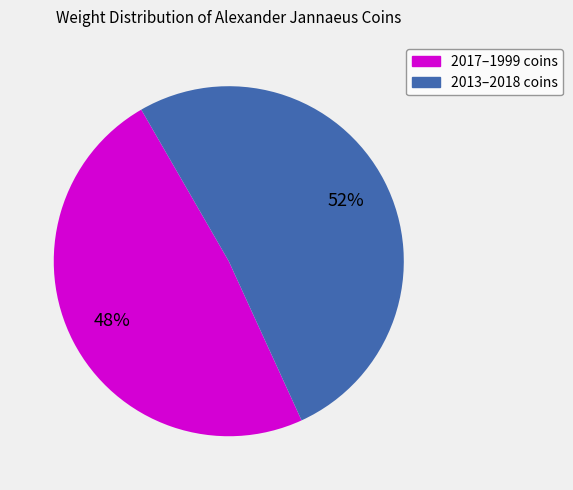

How many slices are in this pie chart?

2